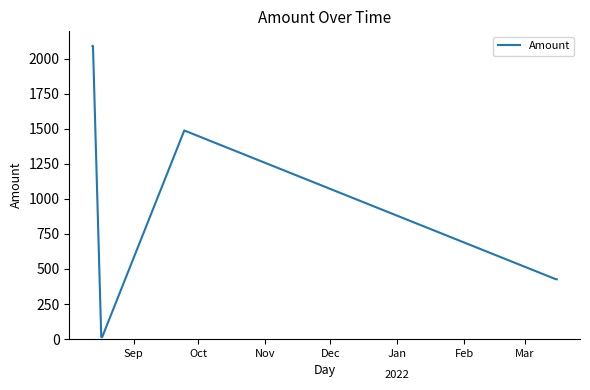

True or false: the data has more than 0 interior local peaks.

True